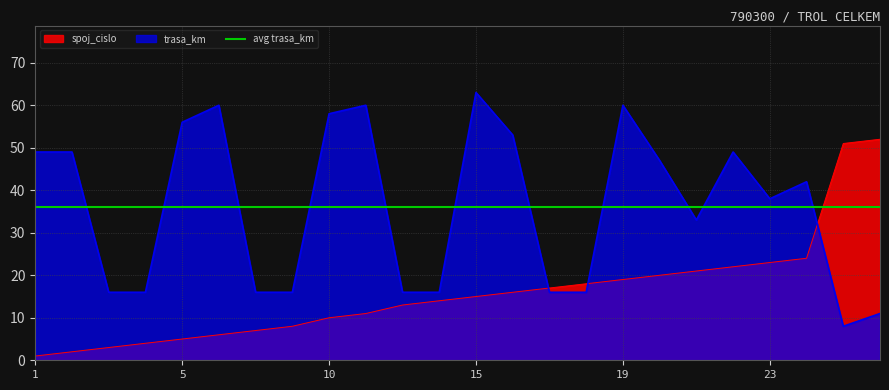

Which series has the largest range (max minus min)?

trasa_km